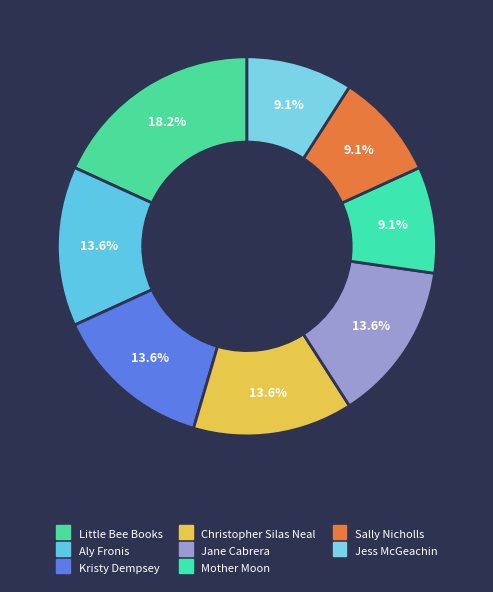

Which has a higher value, Aly Fronis or Kristy Dempsey?

Aly Fronis